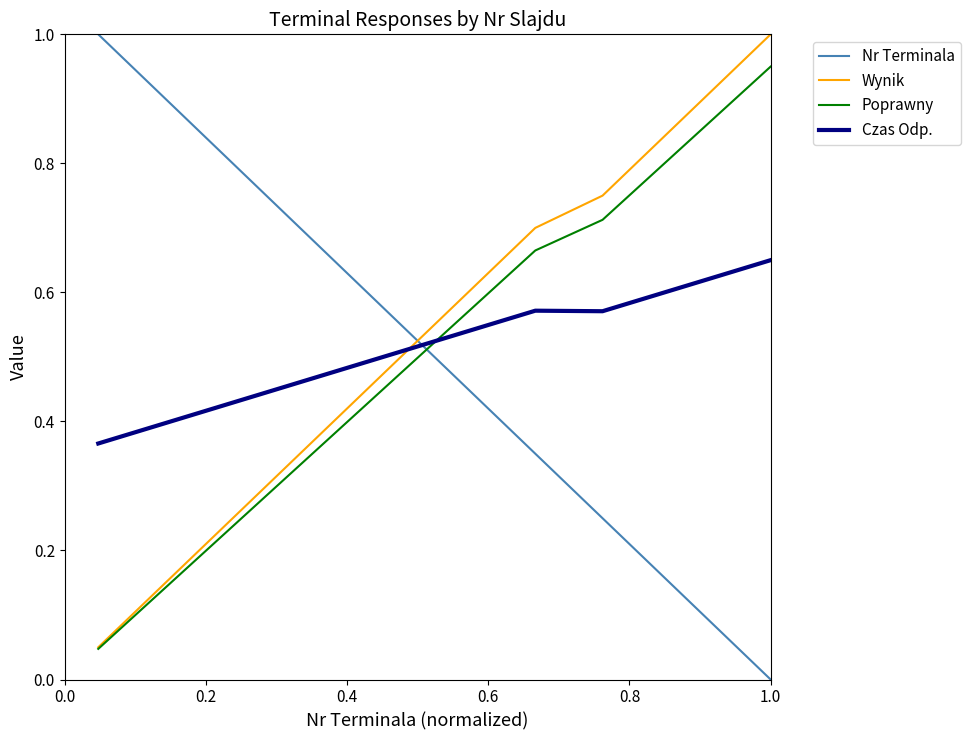

How many intersections are there between Nr Terminala and Czas Odp.?

1